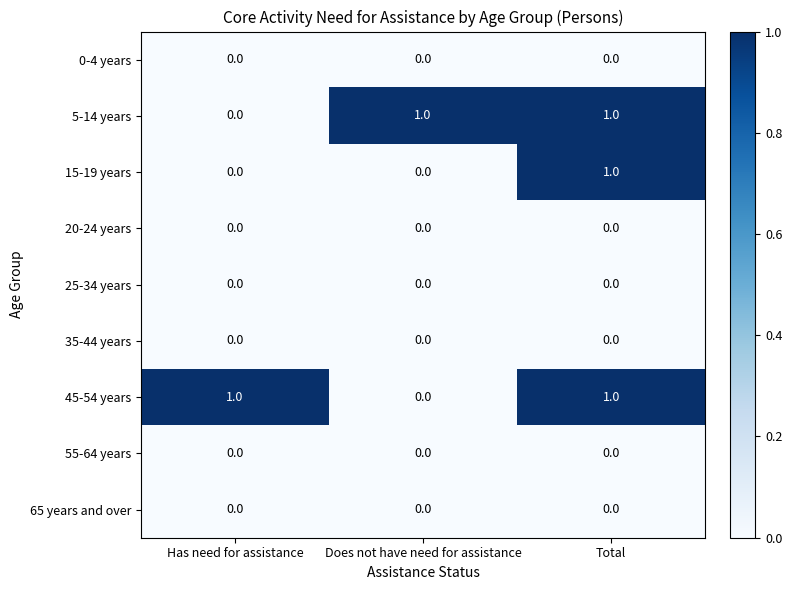

Reading left to right, list all the values displayed in this chart.

0-4 years: Has need for assistance=0	Does not have need for assistance=0	Total=0
5-14 years: Has need for assistance=0	Does not have need for assistance=1	Total=1
15-19 years: Has need for assistance=0	Does not have need for assistance=0	Total=1
20-24 years: Has need for assistance=0	Does not have need for assistance=0	Total=0
25-34 years: Has need for assistance=0	Does not have need for assistance=0	Total=0
35-44 years: Has need for assistance=0	Does not have need for assistance=0	Total=0
45-54 years: Has need for assistance=1	Does not have need for assistance=0	Total=1
55-64 years: Has need for assistance=0	Does not have need for assistance=0	Total=0
65 years and over: Has need for assistance=0	Does not have need for assistance=0	Total=0